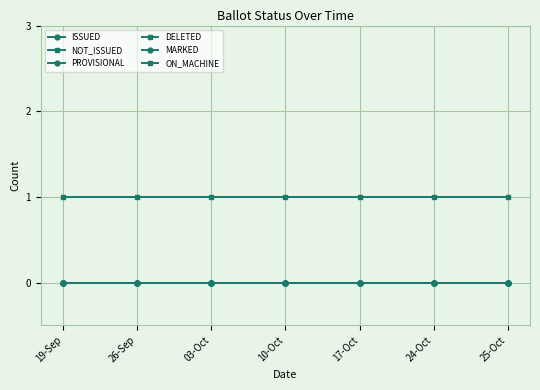

Does the chart have visible grid lines?

Yes